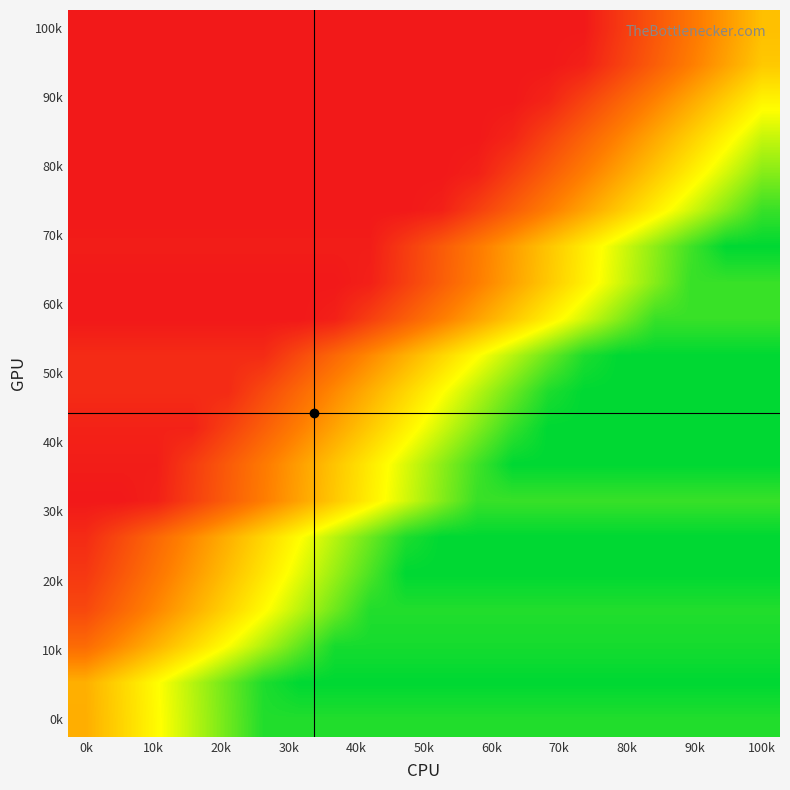

How many categories are shown in the chart?

20